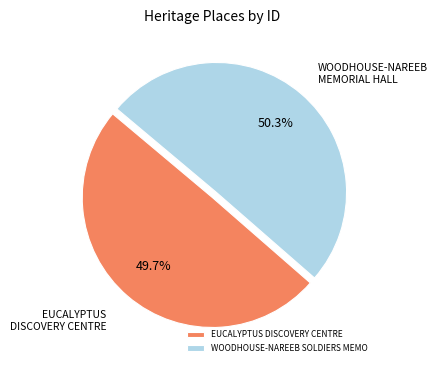

To the nearest percent, what is the difference between the largest and smallest slice percentages?

1%